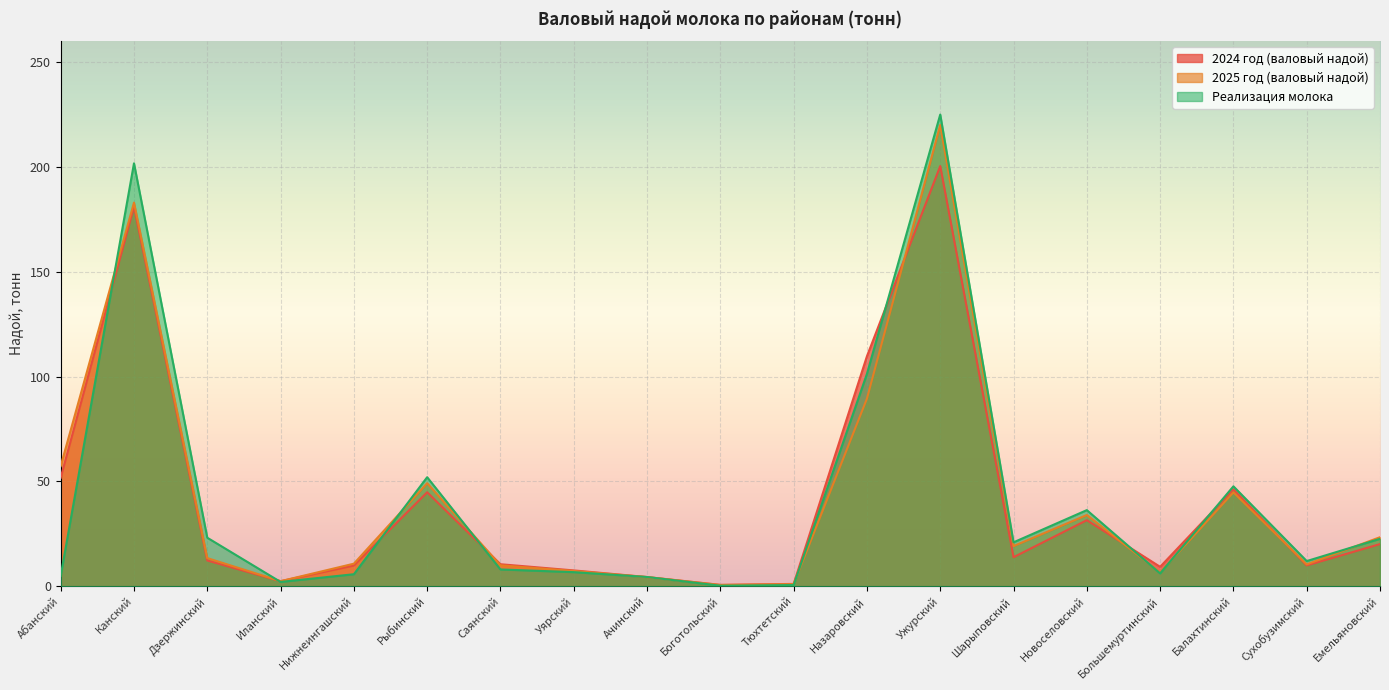

How many series are shown in this chart?

3